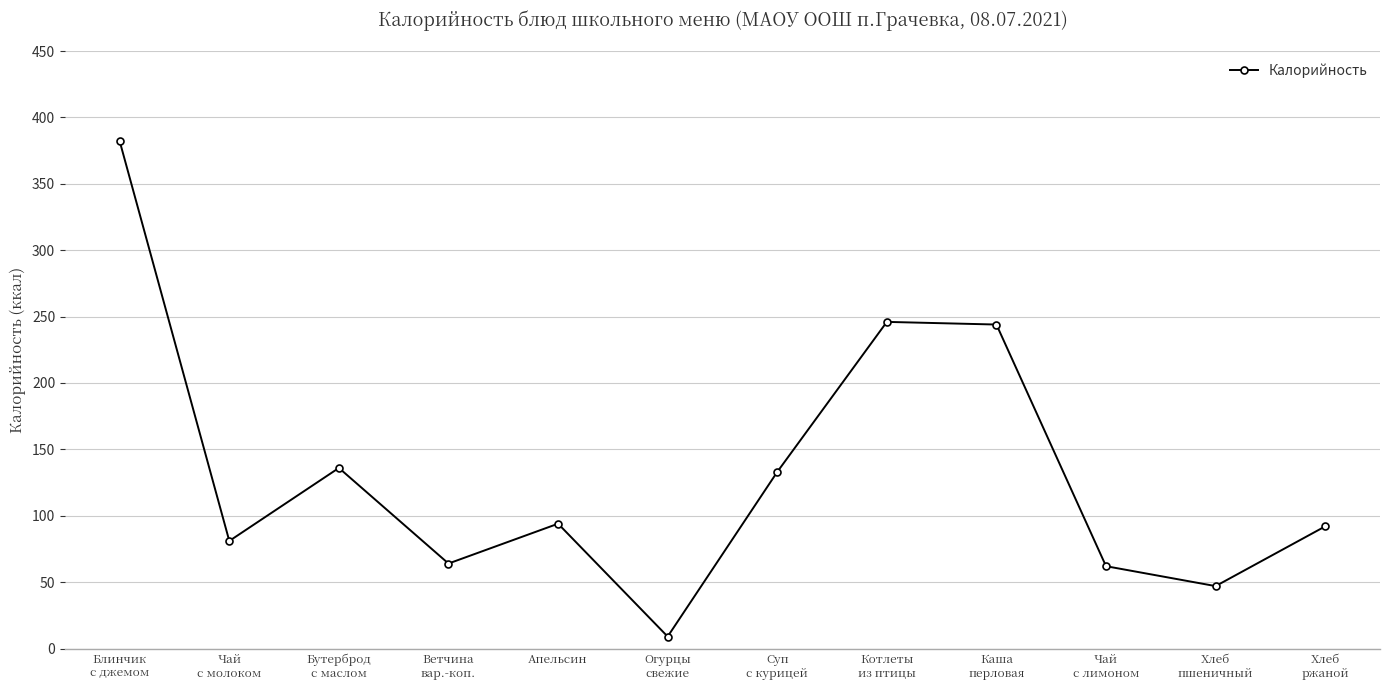

How many points are lower than both their immediate neighbors (excluding endpoints)?

4